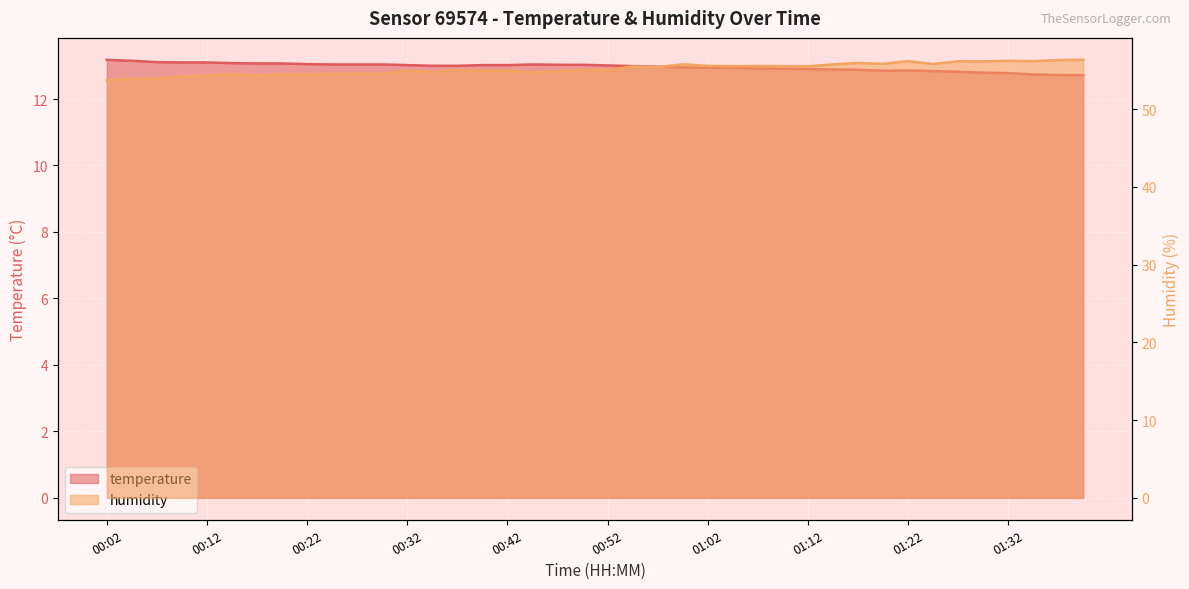

What is the average value of the temperature series?

13.0